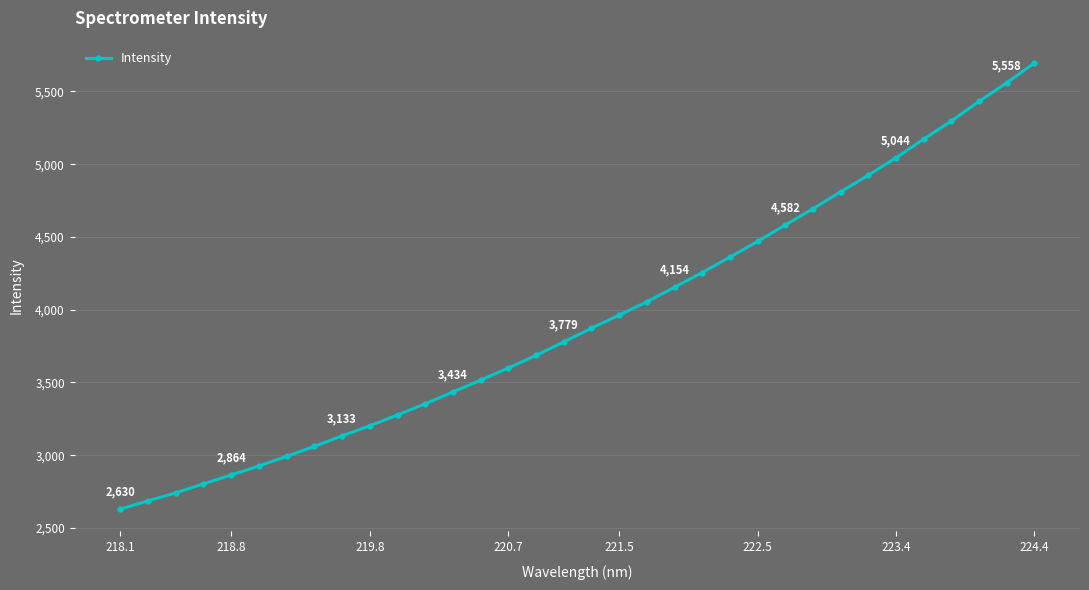

Reading right to left, extract all data points from this chart.

5695.1	5558.0	5430.7	5296.2	5171.8	5044.0	4924.4	4809.6	4693.2	4582.3	4468.8	4361.4	4255.4	4153.9	4054.5	3962.4	3872.7	3778.7	3686.1	3599.4	3516.0	3434.5	3353.9	3276.8	3202.3	3132.9	3061.1	2992.5	2926.5	2864.3	2803.4	2741.3	2686.7	2629.9